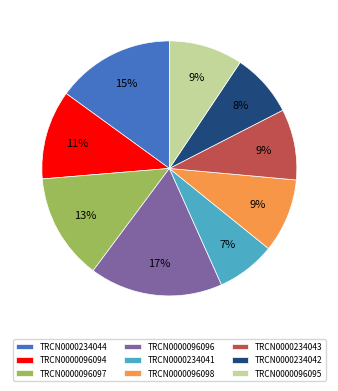

What percentage is the TRCN0000234042 slice, to the nearest percent?

8%